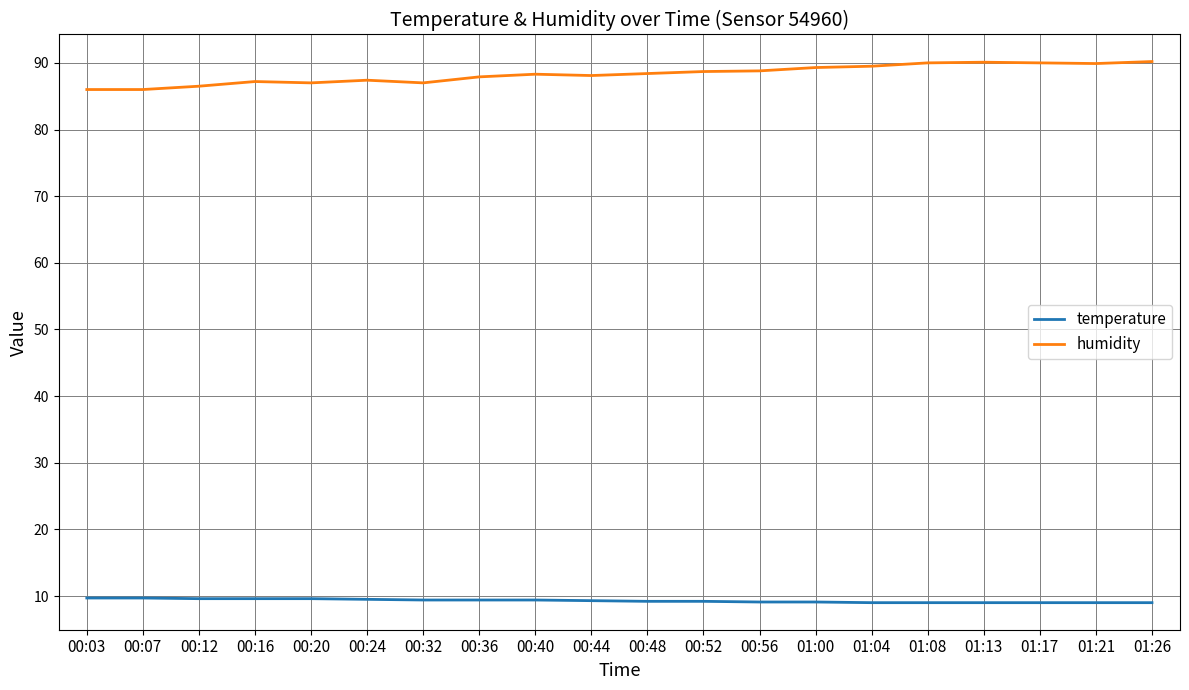

What is the difference between the maximum and minimum values in the humidity series?

4.2